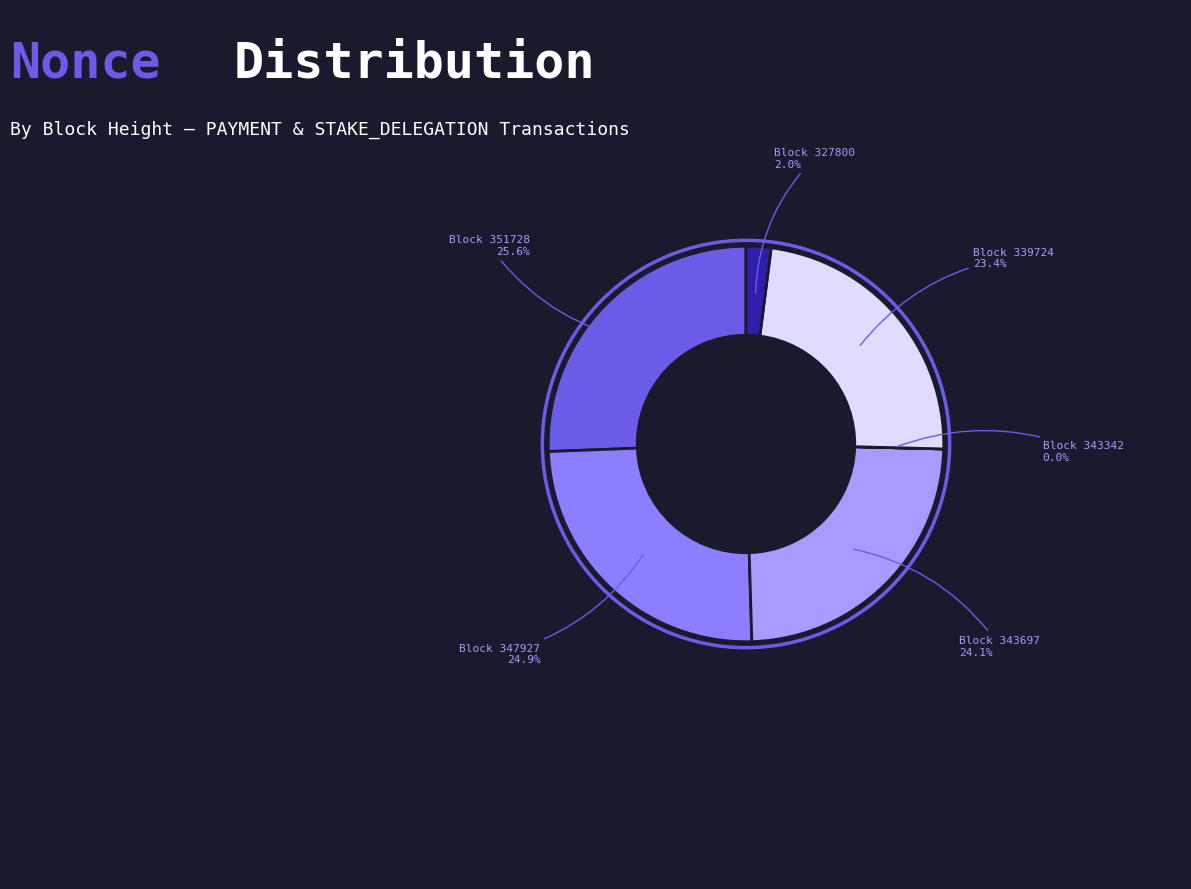

Does any single category account for the majority?

No